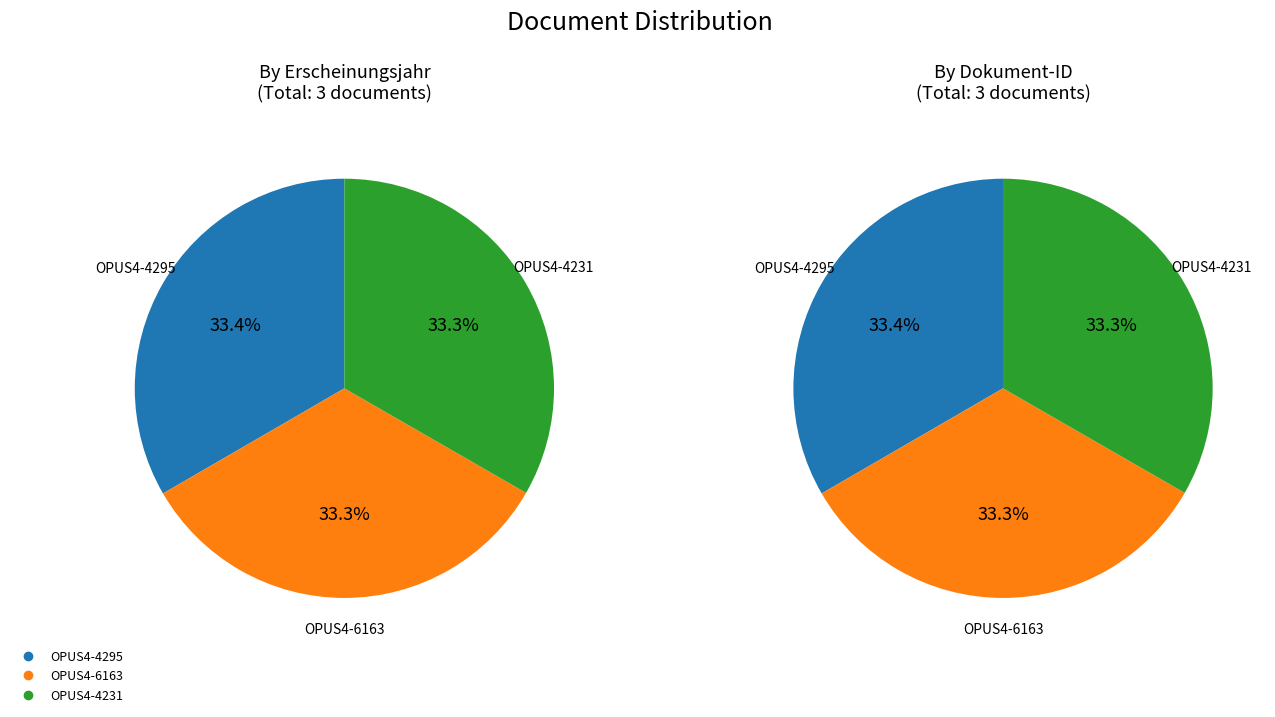

Which has a higher value, OPUS4-4231 or OPUS4-4295?

OPUS4-4295